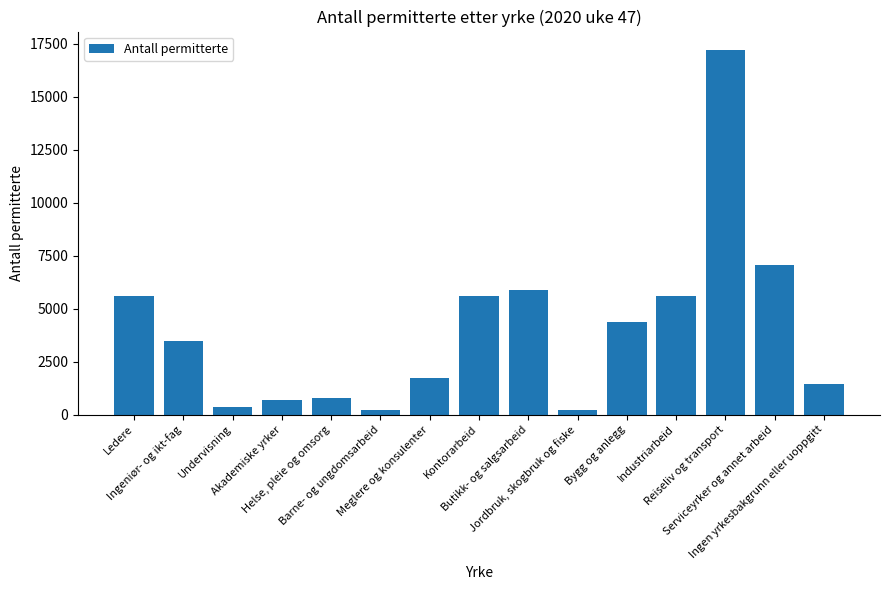

Count the number of data series in this chart.

1